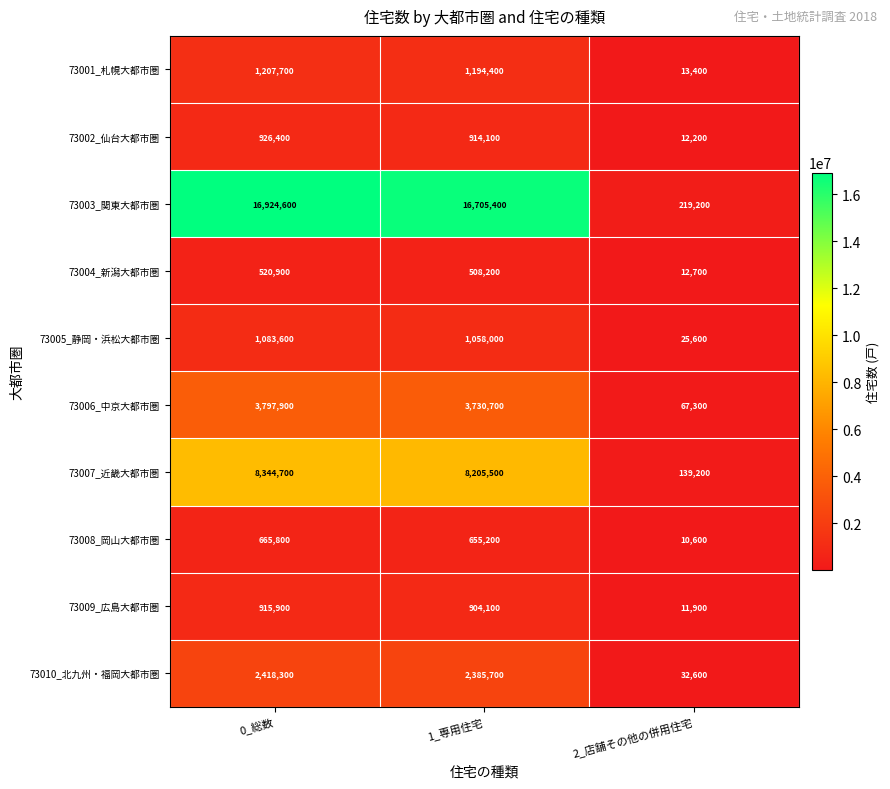

Reading right to left, what are all the values shown in this chart?

73001_札幌大都市圏: 13400	1194400	1207700
73002_仙台大都市圏: 12200	914100	926400
73003_関東大都市圏: 219200	16705400	16924600
73004_新潟大都市圏: 12700	508200	520900
73005_静岡・浜松大都市圏: 25600	1058000	1083600
73006_中京大都市圏: 67300	3730700	3797900
73007_近畿大都市圏: 139200	8205500	8344700
73008_岡山大都市圏: 10600	655200	665800
73009_広島大都市圏: 11900	904100	915900
73010_北九州・福岡大都市圏: 32600	2385700	2418300